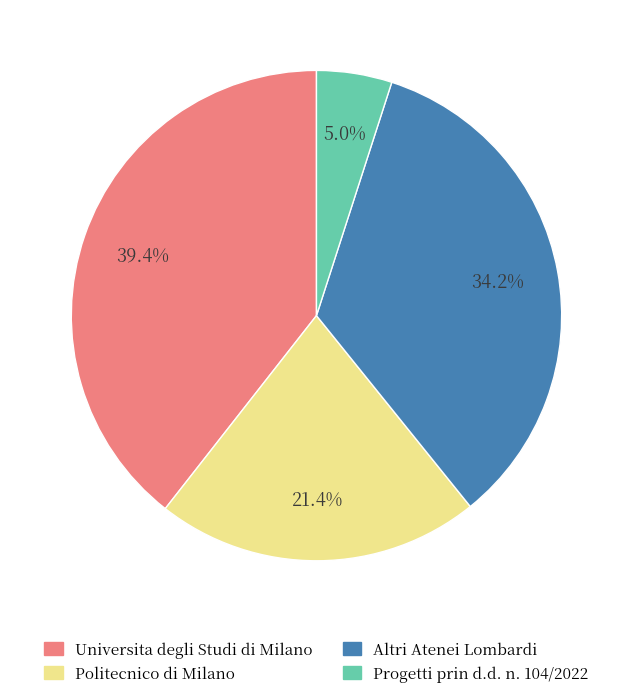

The Progetti prin d.d. n. 104/2022 slice represents 18% of the pie. True or false?

False